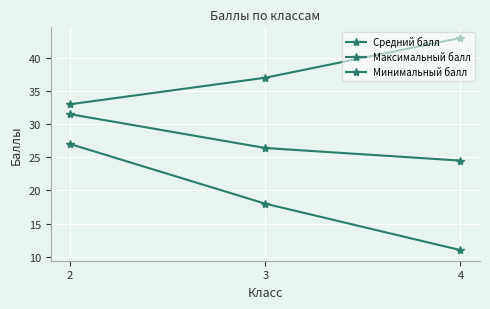

List the series in order of their overall mean, highest first.

Максимальный балл, Средний балл, Минимальный балл